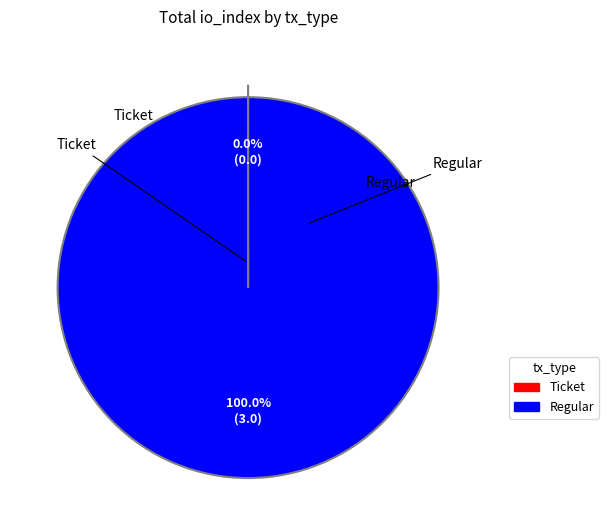

Which slice represents more than half of the pie?

Regular